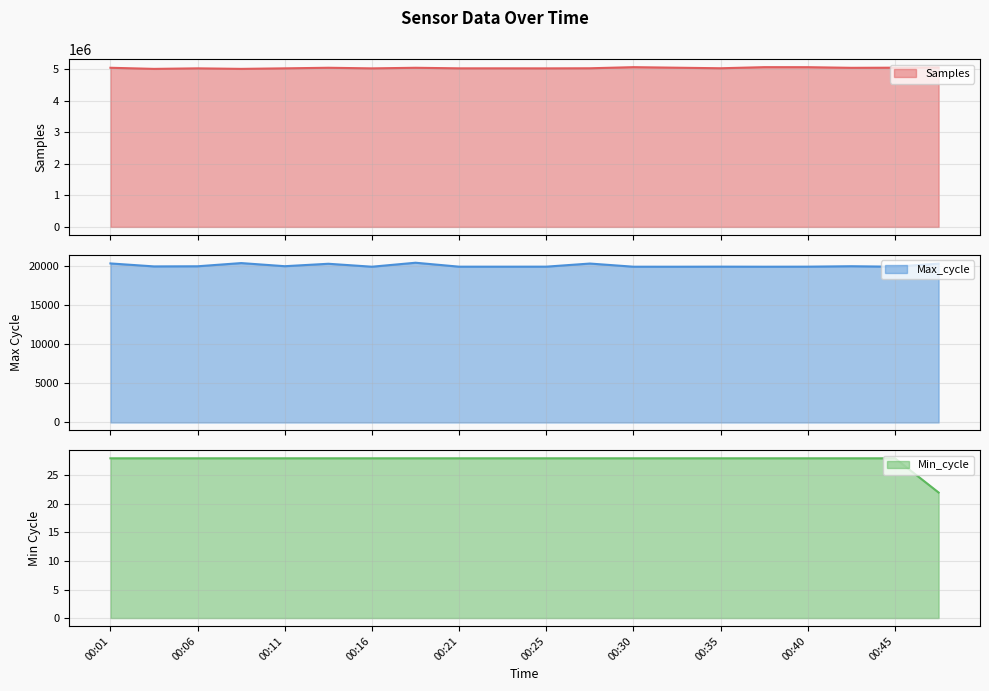

Which series has the largest range (max minus min)?

Samples